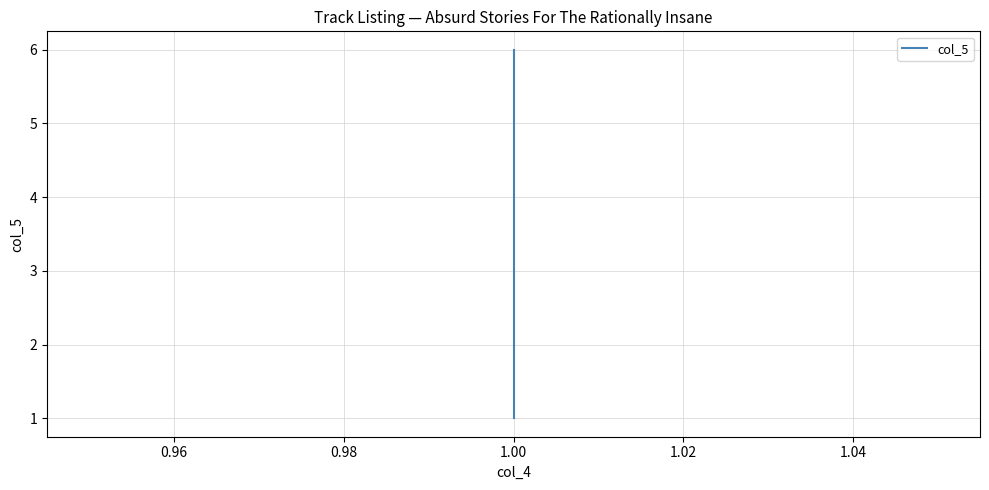

What is the maximum value shown in the chart?

6